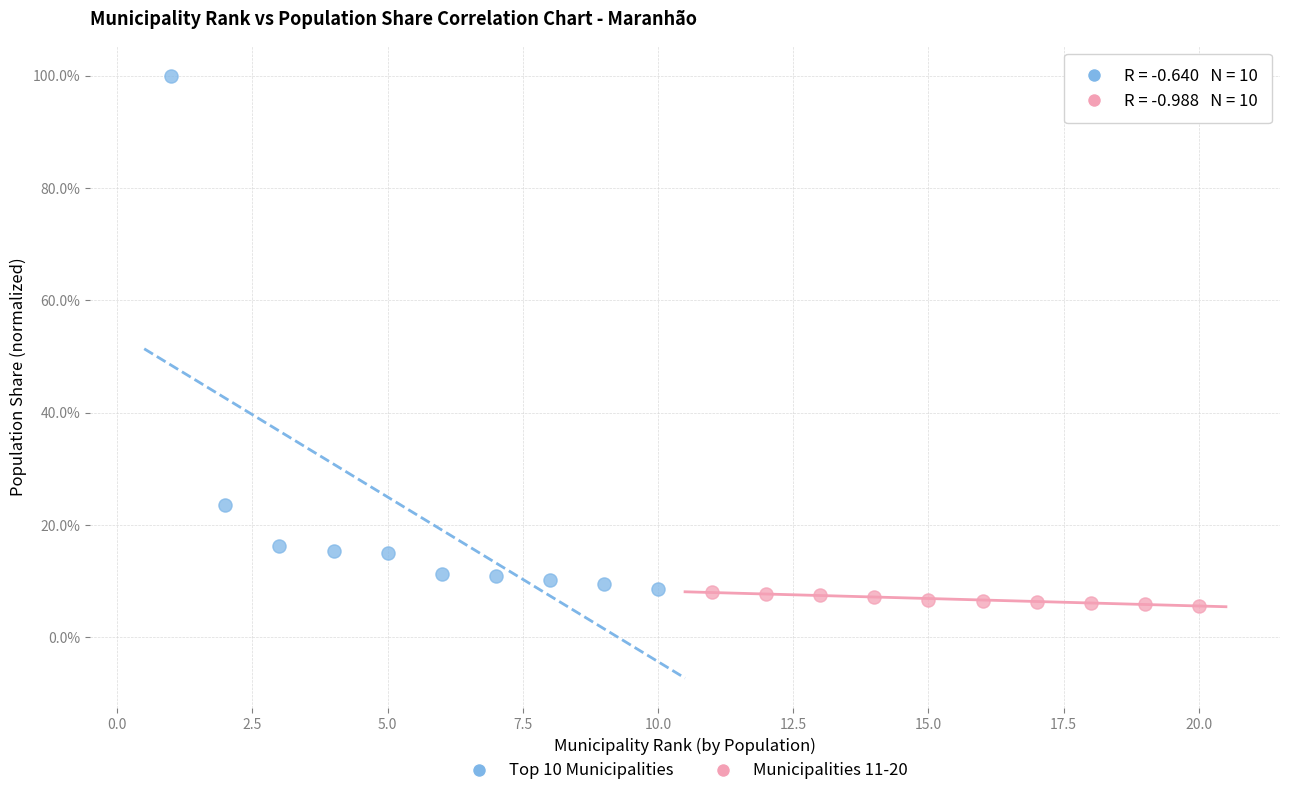

What are all the series names shown in the legend?

Top 10 Municipalities, Municipalities 11-20